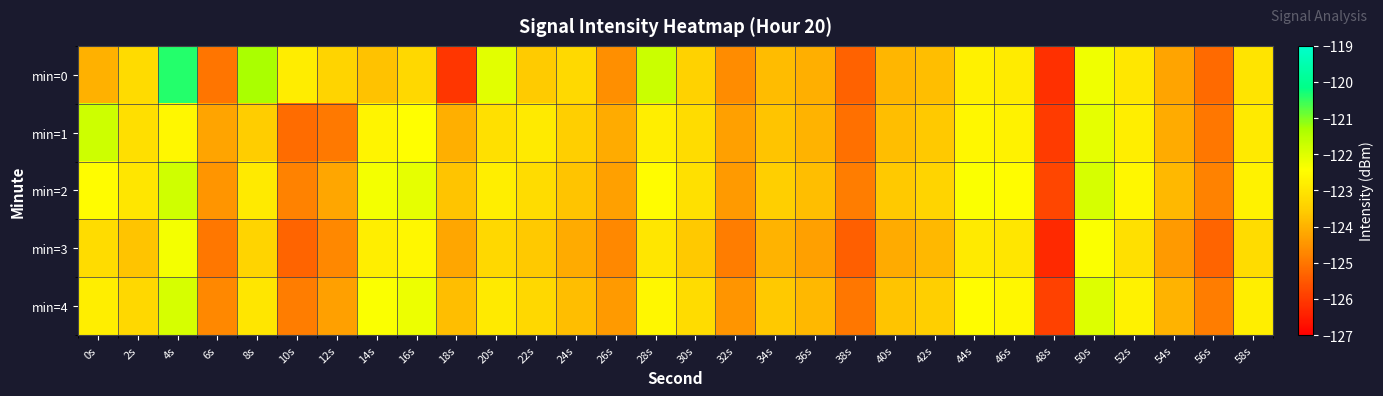

List the series in order of their peak value, lowest first.

min=3, min=4, min=2, min=1, min=0